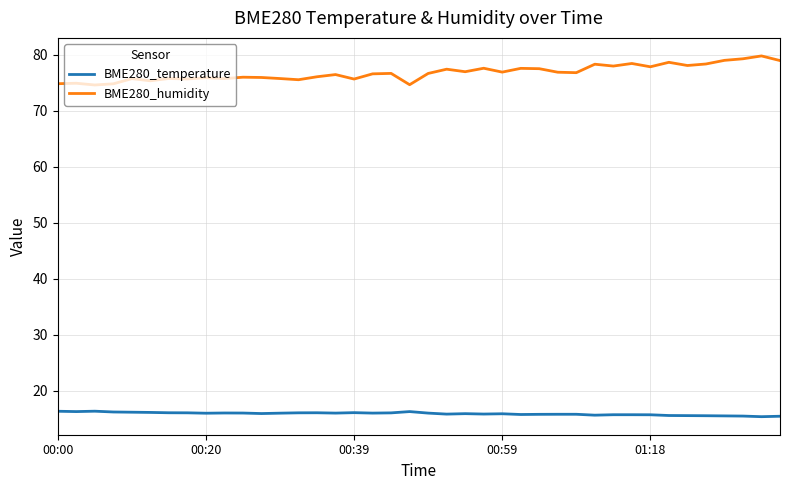

What is the difference between the maximum and minimum values in the BME280_temperature series?

1.0